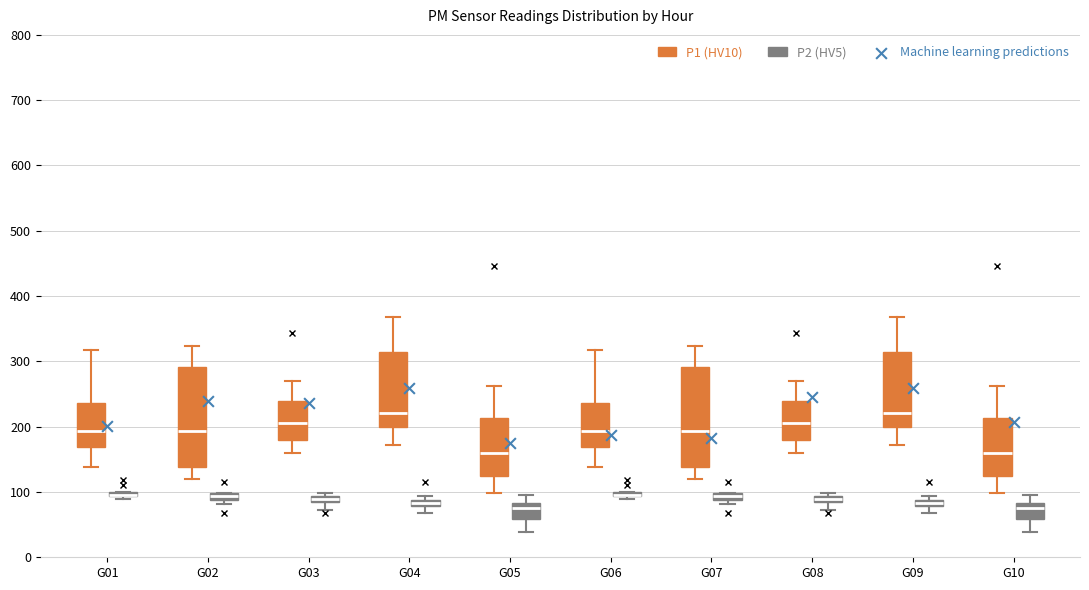

Where is the lower edge of the box for G08 (P2 (HV5)) on the y-axis? The values are not printed on the chart, so give them approximately, as read against the axis.

80